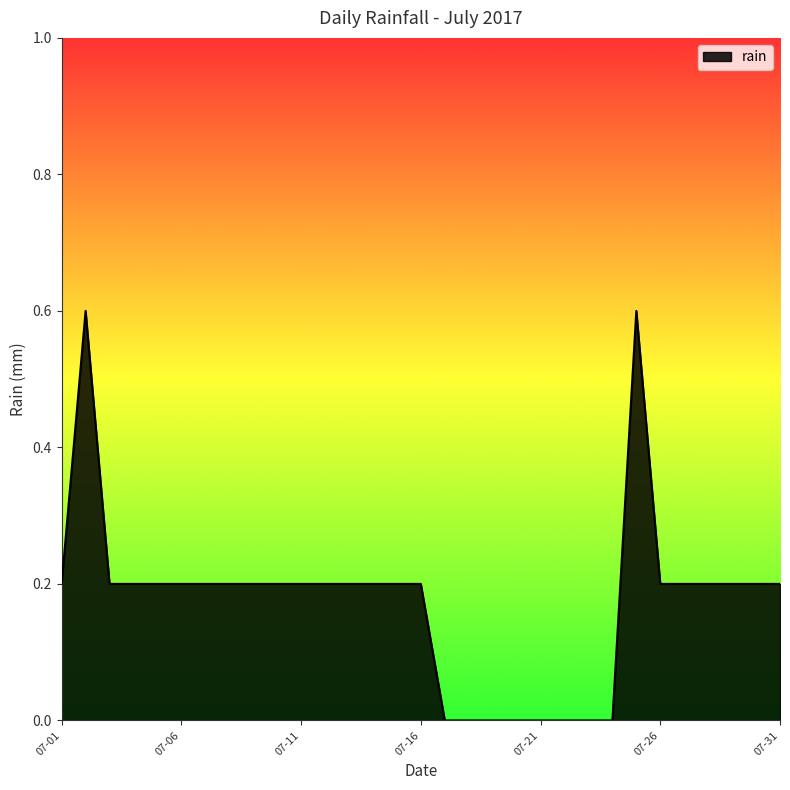

What is the greatest value displayed?

0.6